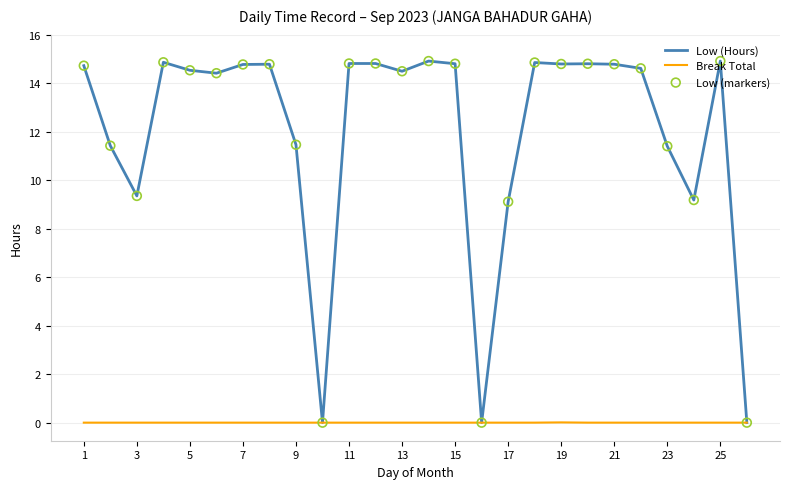

Which series has the largest range (max minus min)?

Low (Hours)